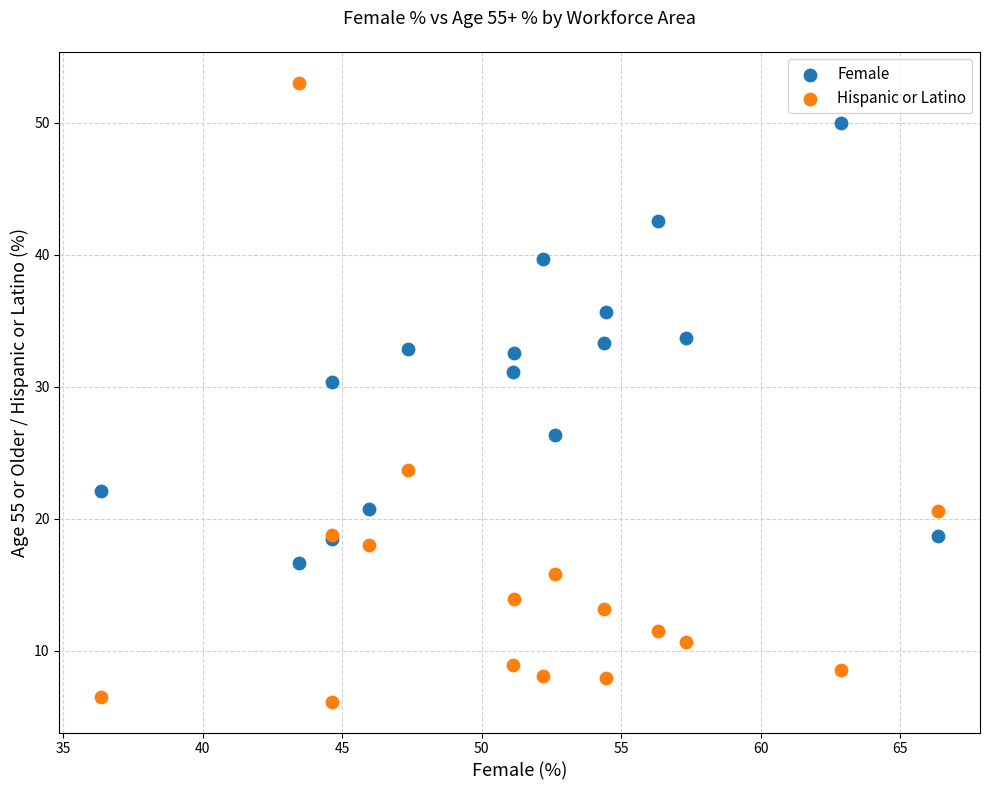

What are all the series names shown in the legend?

Female, Hispanic or Latino